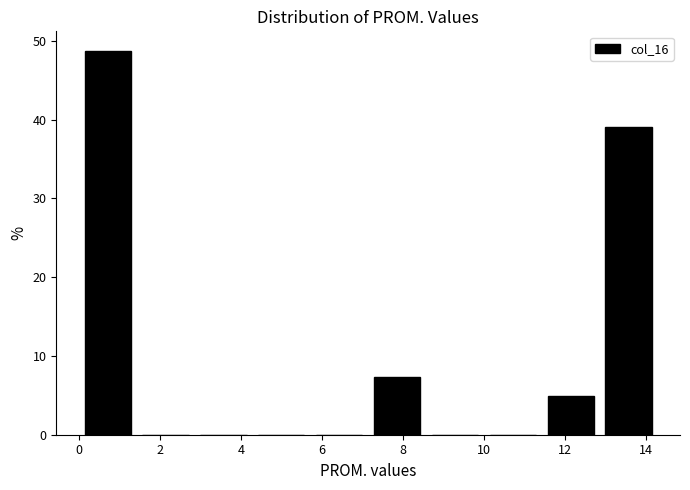

Which range on the x-axis has the tallest bar?

0.0 to 1.4